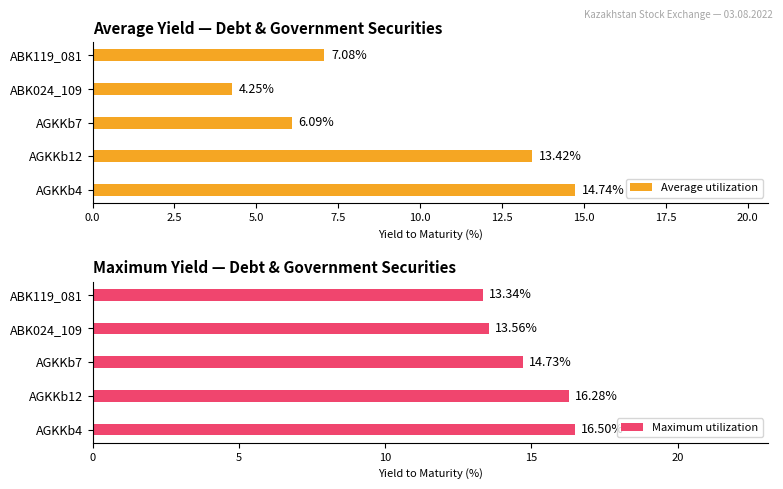

What is the value of the Average utilization bar at the 2nd from the left?

13.4